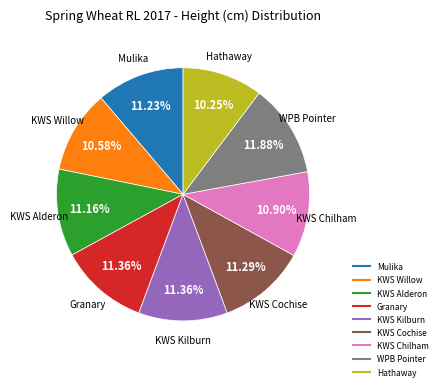

How many slices are in this pie chart?

9